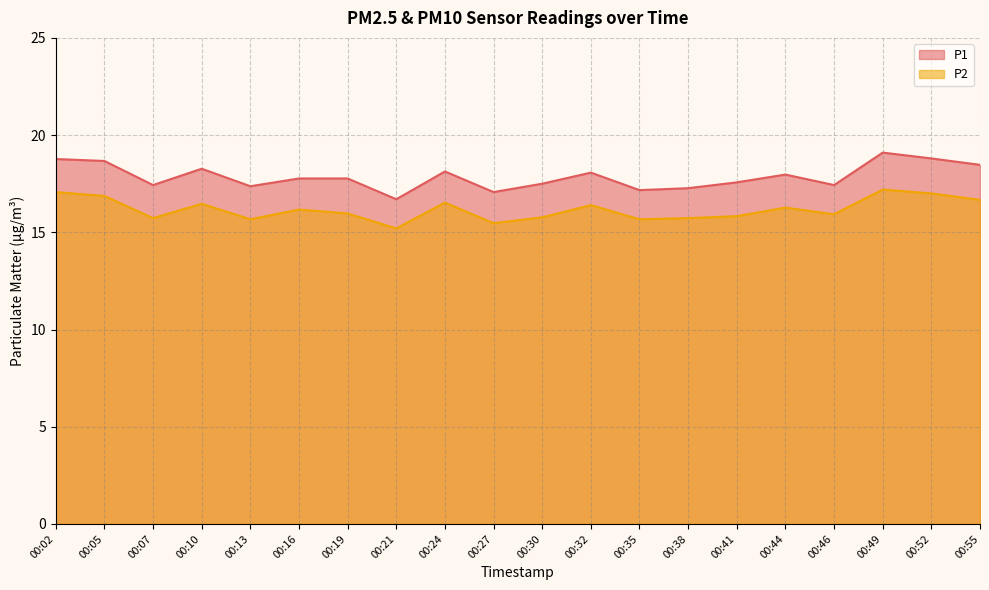

At which label does P2 first exceed 16?

00:02